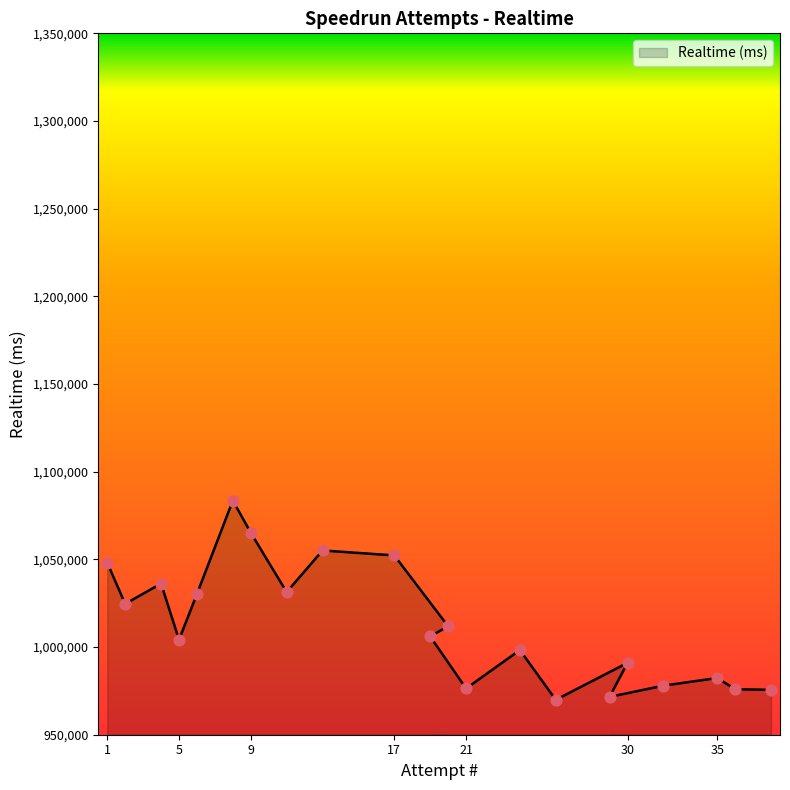

Approximately how many times larger is the value at 4 compared to 26?

1.1